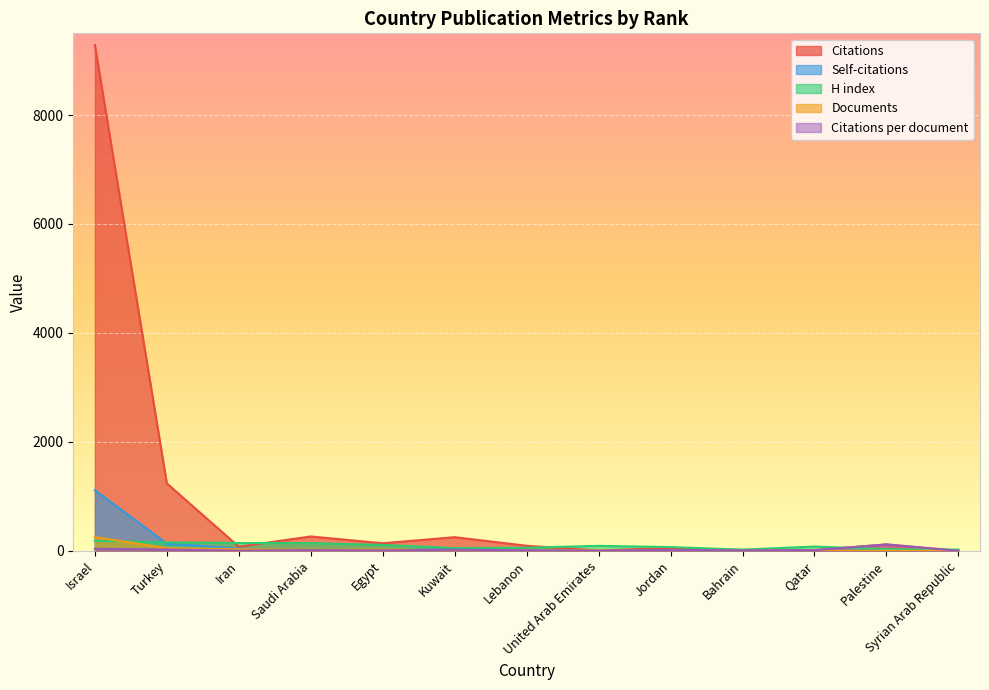

How many values in the Documents series are below 9?

6